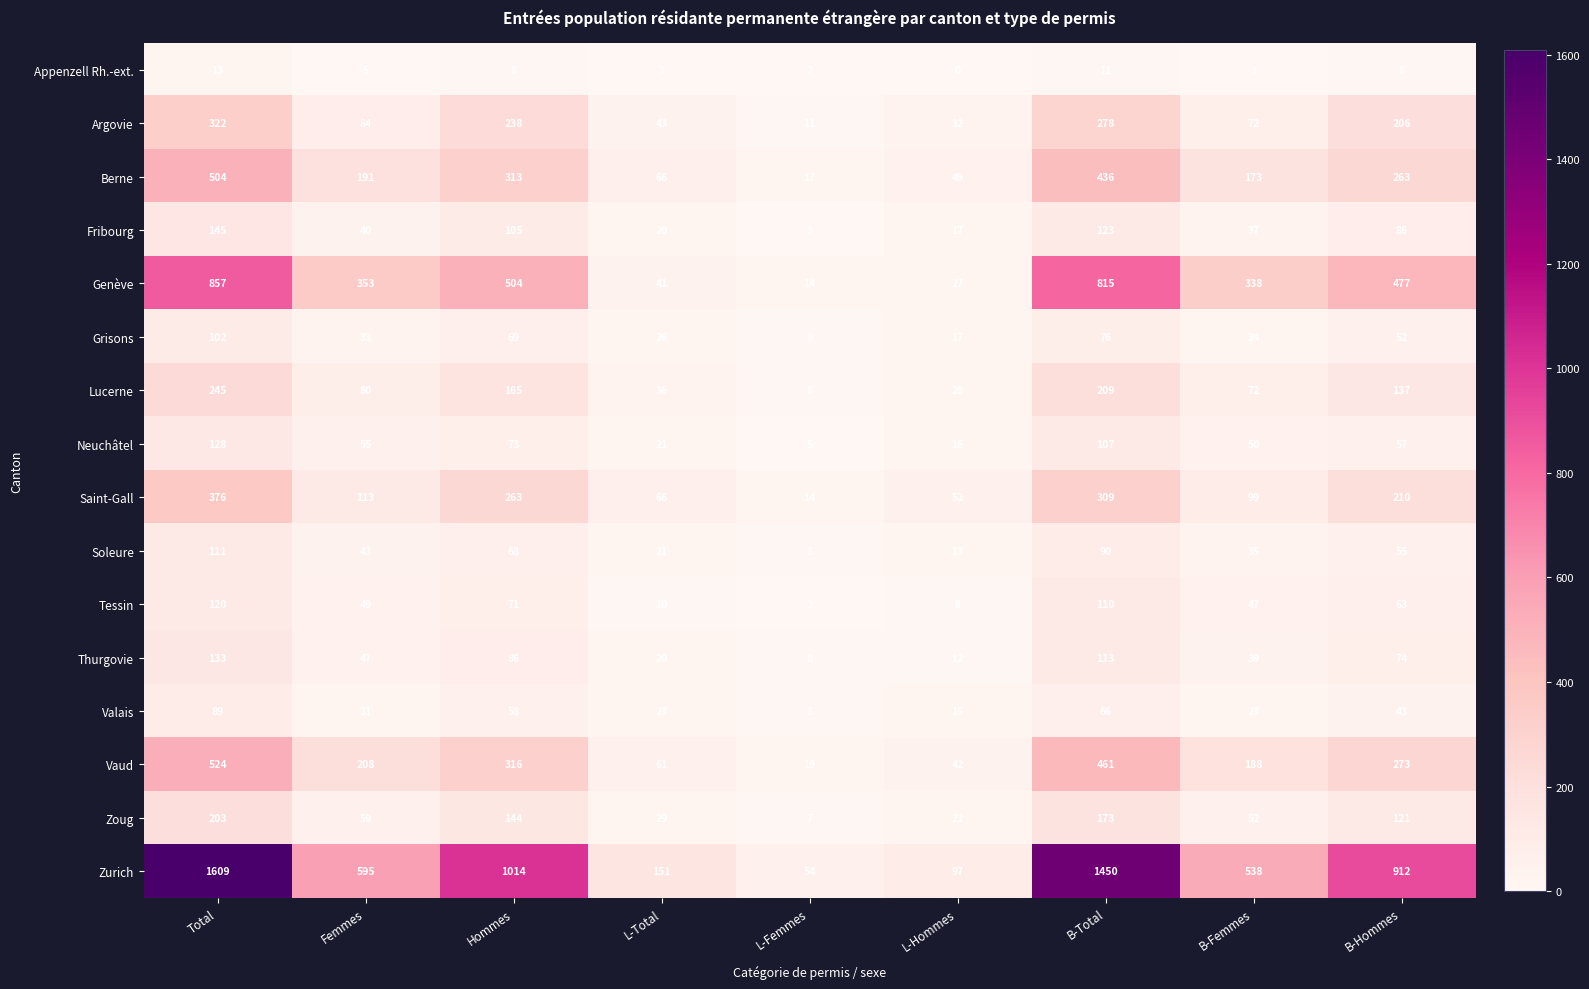

What is the difference between the second highest and minimum values in the Zoug series?

166